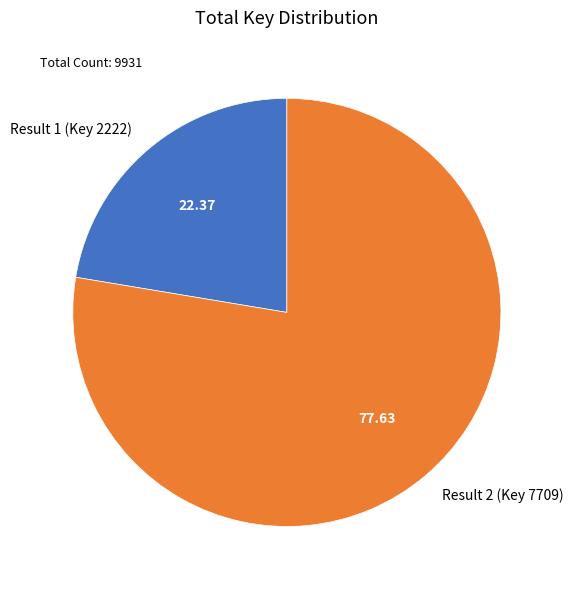

Which slice represents more than half of the pie?

Result 2 (Key 7709)